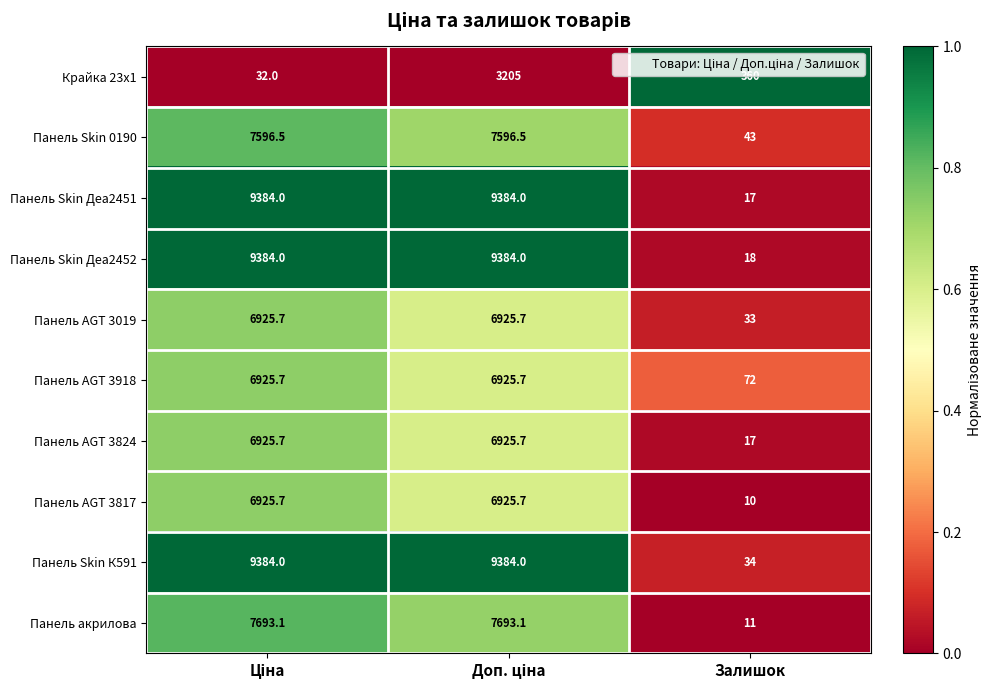

True or false: Панель Skin Деа2451 has a value of 26.8 at Залишок.

False